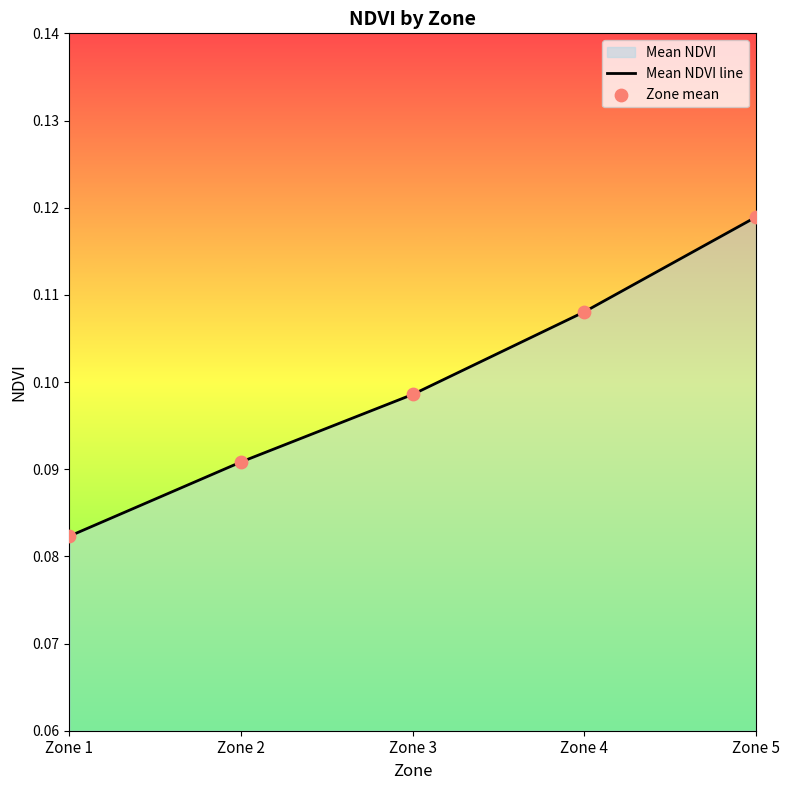

Which series reaches the maximum Y coordinate?

Mean NDVI line